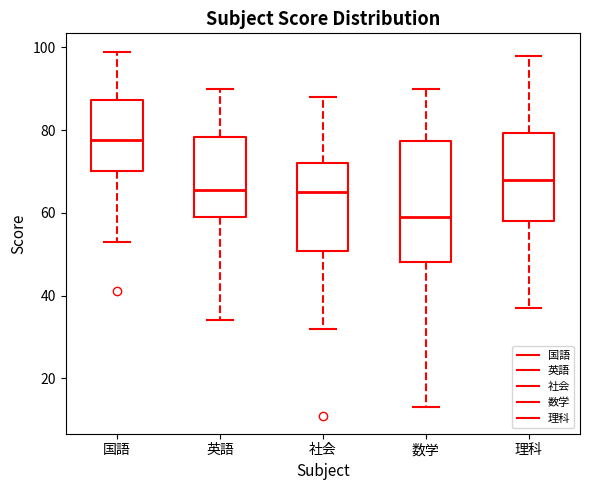

Reading left to right, transcribe this box plot: for each box, give where its median line is, the range the box spans, and where its two whiskers end, as read against the y-axis. The values are not printed on the chart, so give them approximately, as read against the axis.

国語: median 78, box 70 to 88, whiskers 54 to 100
英語: median 66, box 60 to 78, whiskers 34 to 90
社会: median 66, box 50 to 72, whiskers 32 to 88
数学: median 60, box 48 to 78, whiskers 14 to 90
理科: median 68, box 58 to 80, whiskers 38 to 98